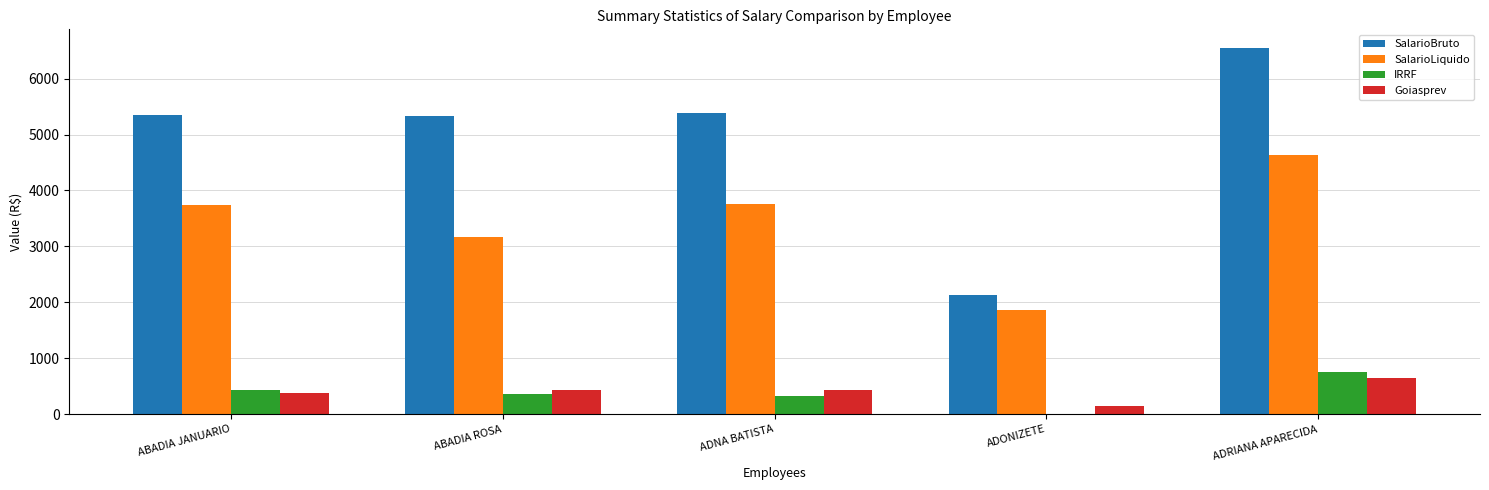

What is the sum of all IRRF values?

1862.4